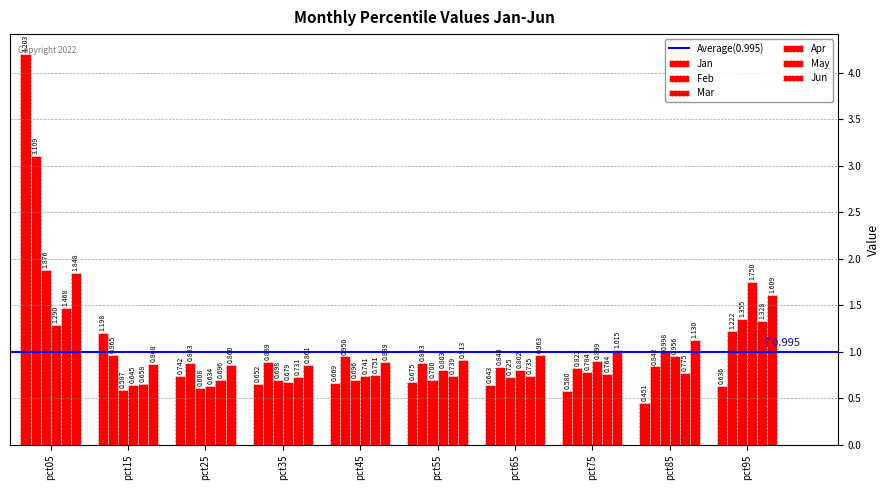

Reading left to right, transcribe all the data shown in this chart.

Jan: pct05=4.2	pct15=1.2	pct25=0.7	pct35=0.7	pct45=0.7	pct55=0.7	pct65=0.6	pct75=0.6	pct85=0.5	pct95=0.6
Feb: pct05=3.1	pct15=1.0	pct25=0.9	pct35=0.9	pct45=0.9	pct55=0.9	pct65=0.8	pct75=0.8	pct85=0.8	pct95=1.2
Mar: pct05=1.9	pct15=0.6	pct25=0.6	pct35=0.7	pct45=0.7	pct55=0.7	pct65=0.7	pct75=0.8	pct85=1.0	pct95=1.4
Apr: pct05=1.3	pct15=0.6	pct25=0.6	pct35=0.7	pct45=0.7	pct55=0.8	pct65=0.8	pct75=0.9	pct85=1.0	pct95=1.8
May: pct05=1.5	pct15=0.7	pct25=0.7	pct35=0.7	pct45=0.8	pct55=0.7	pct65=0.7	pct75=0.8	pct85=0.8	pct95=1.3
Jun: pct05=1.8	pct15=0.9	pct25=0.9	pct35=0.9	pct45=0.9	pct55=0.9	pct65=1.0	pct75=1.0	pct85=1.1	pct95=1.6